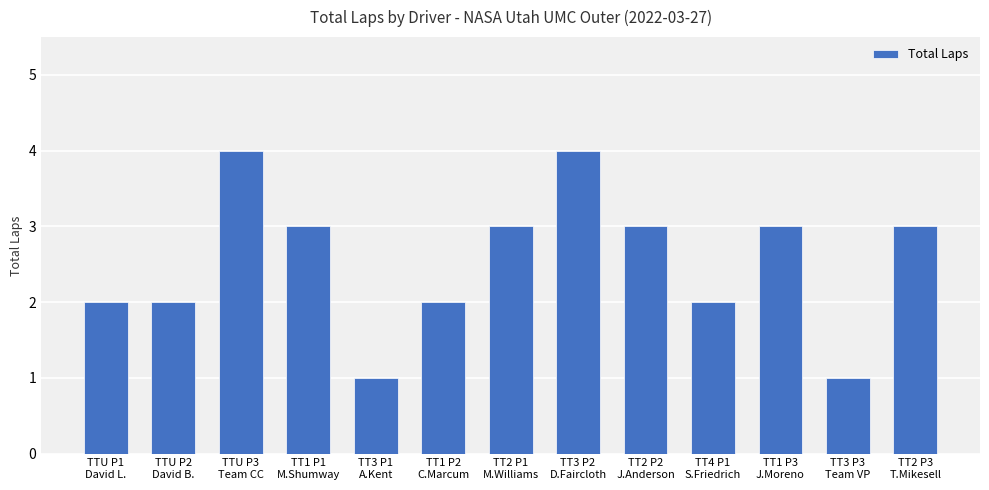

Reading left to right, list all the values displayed in this chart.

2	2	4	3	1	2	3	4	3	2	3	1	3